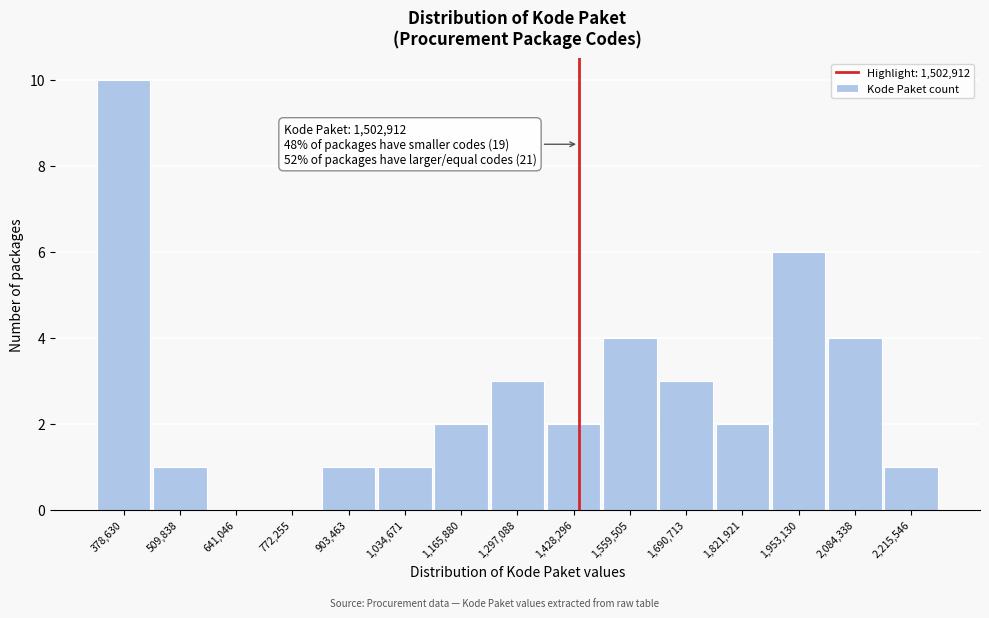

Reading left to right, transcribe all the data shown in this chart.

378,630=10	509,838=1	641,046=0	772,255=0	903,463=1	1,034,671=1	1,165,880=2	1,297,088=3	1,428,296=2	1,559,505=4	1,690,713=3	1,821,921=2	1,953,130=6	2,084,338=4	2,215,546=1